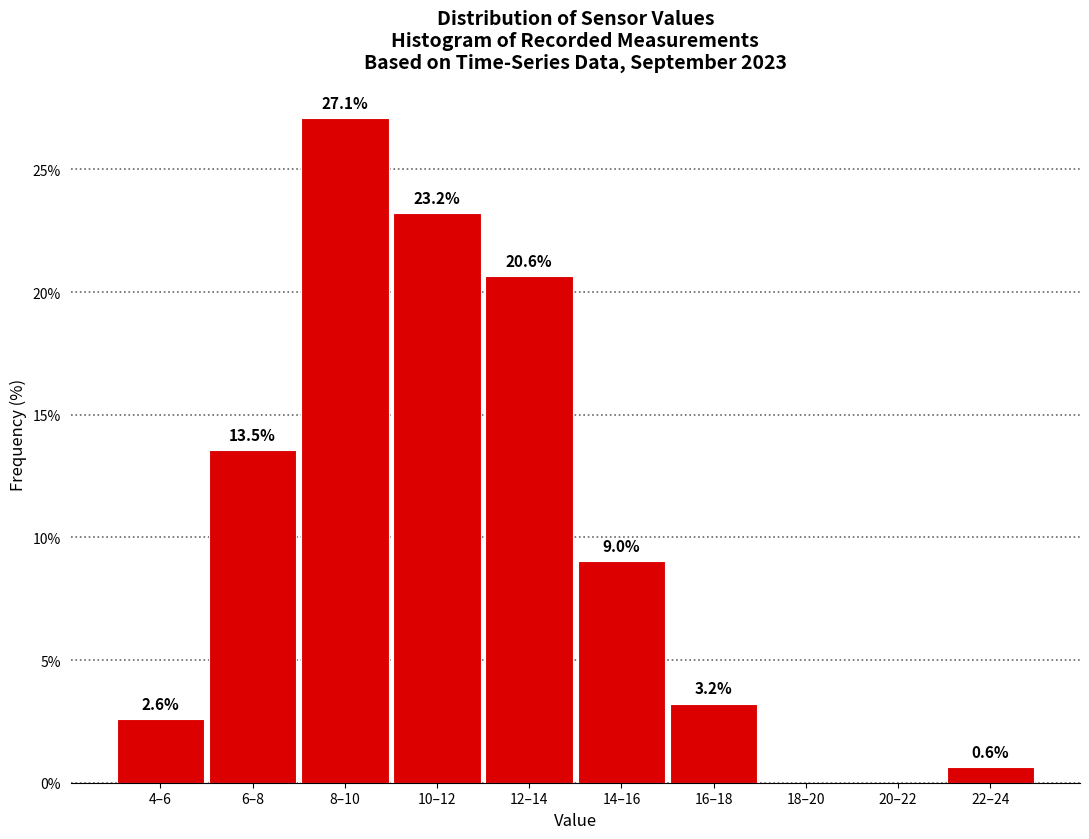

Reading left to right, transcribe all the data shown in this chart.

4–6=2.6	6–8=13.5	8–10=27.1	10–12=23.2	12–14=20.6	14–16=9.0	16–18=3.2	18–20=0.0	20–22=0.0	22–24=0.6